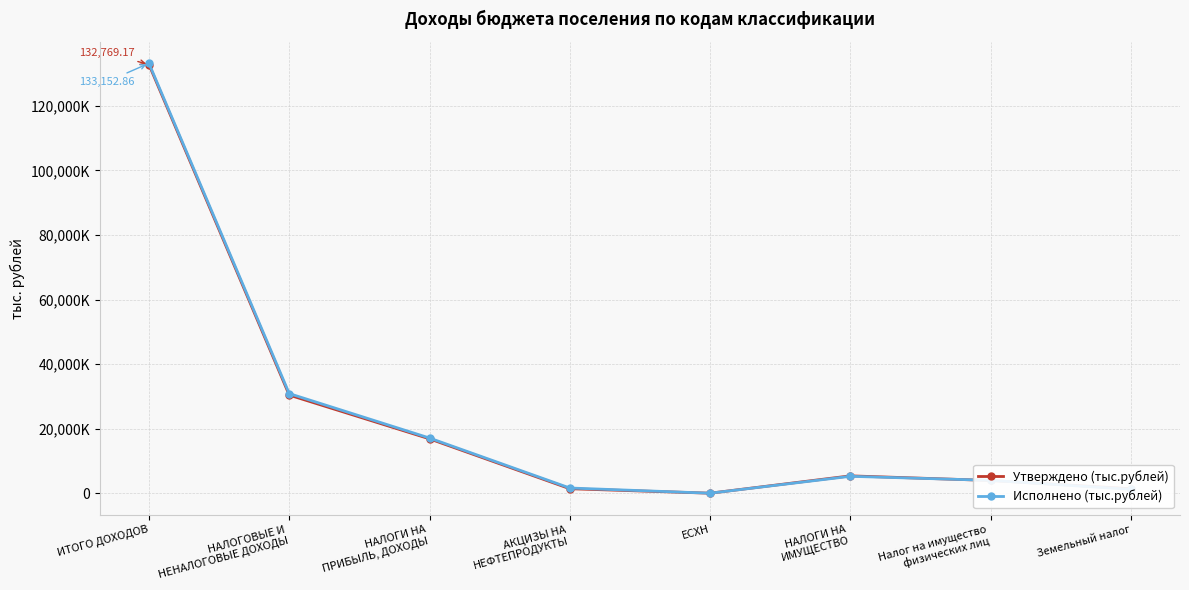

Where is the first local minimum for Утверждено (тыс.рублей)?

ЕСХН